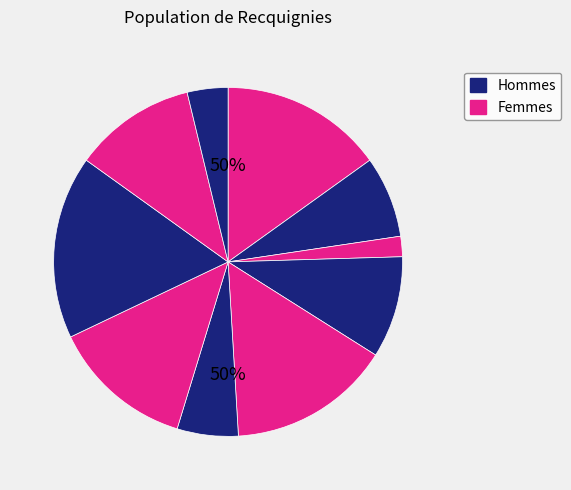

To the nearest percent, what is the difference between the 2 and 4 slice percentages?

2%